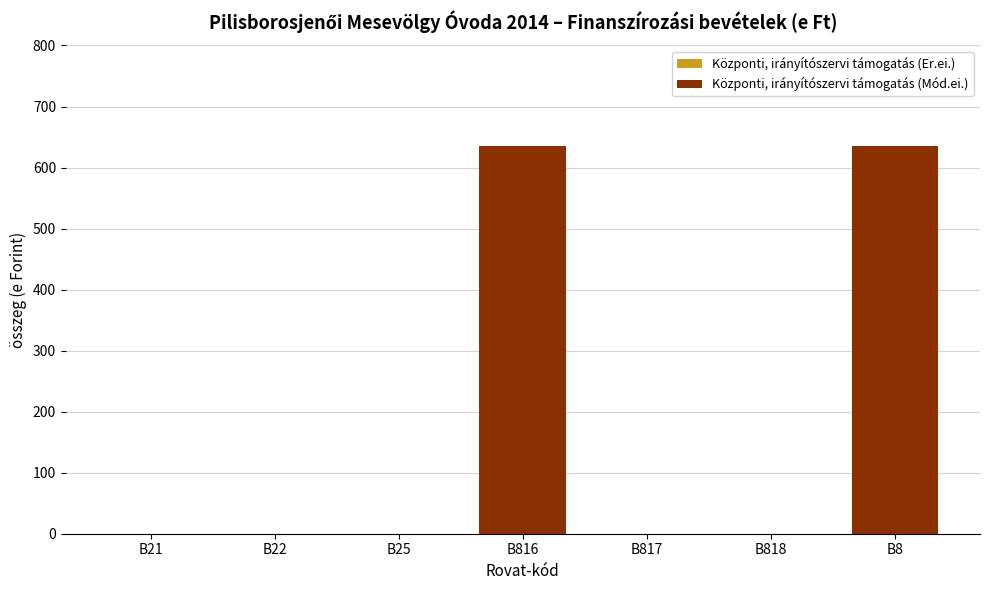

Reading left to right, extract all data points from this chart.

B21=0	B22=0	B25=0	B816=635	B817=0	B818=0	B8=635